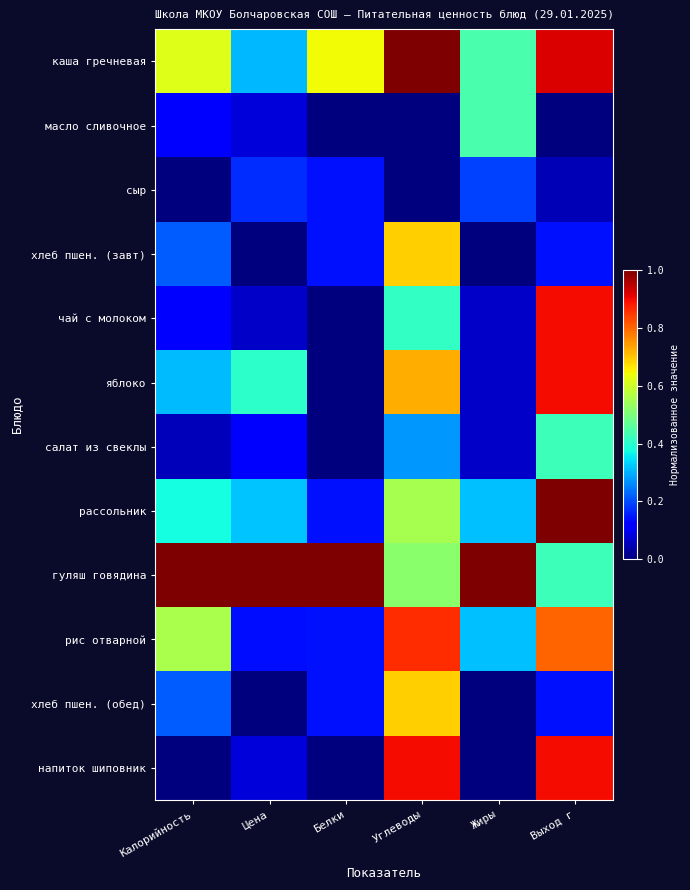

At which category does the chart reach its peak across all series?

Углеводы